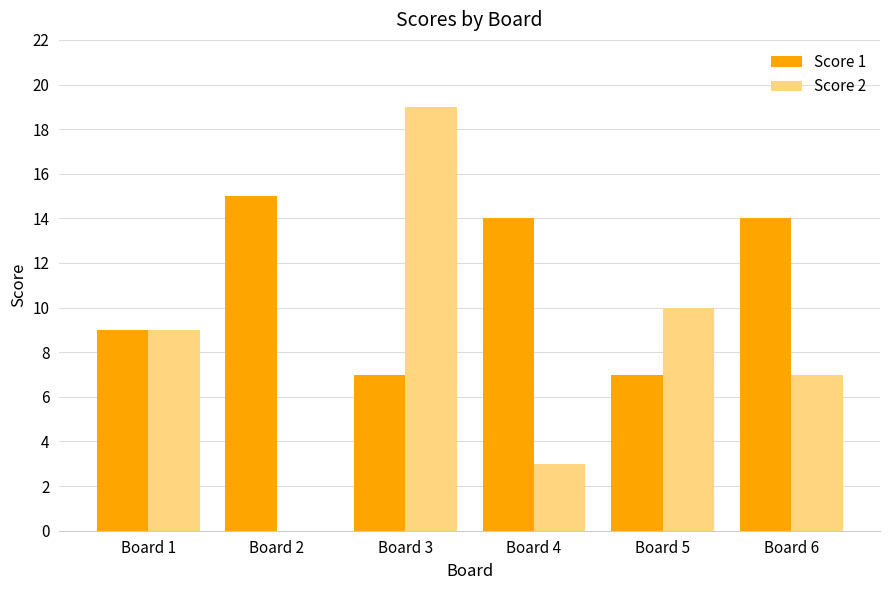

What is the sum of all Score 2 values?

48